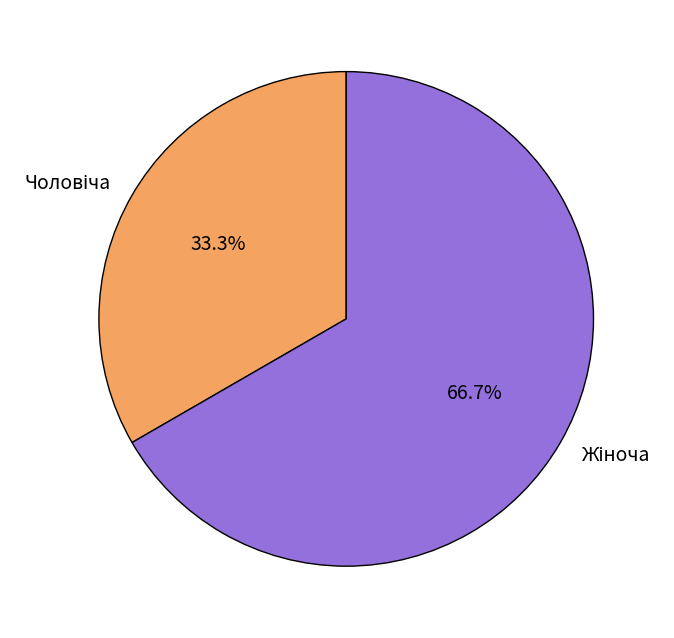

Is there a majority slice in this chart?

Yes